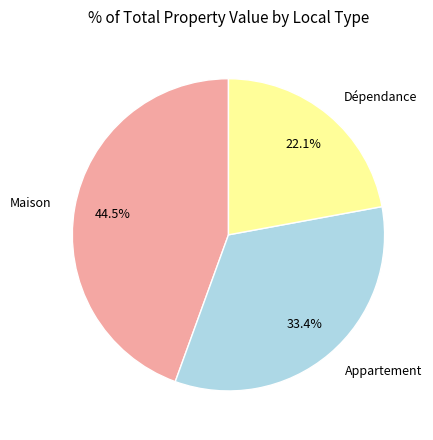

Is there any slice that represents more than half of the pie?

No